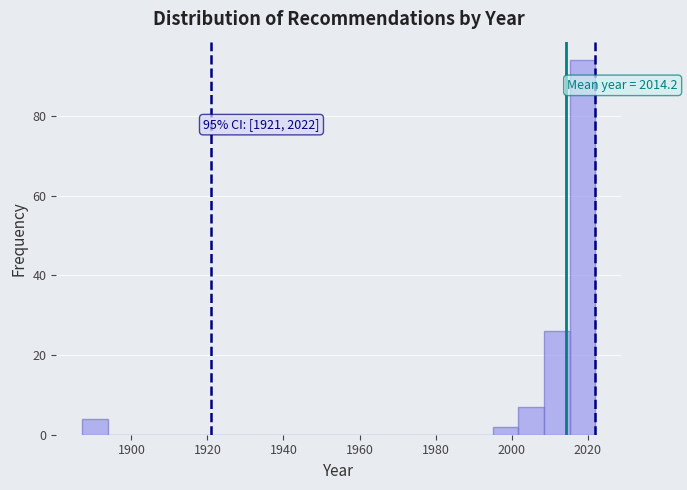

Around what value on the x-axis is the tallest bar? Give the approximate position of its centre, as read against the axis.

2018